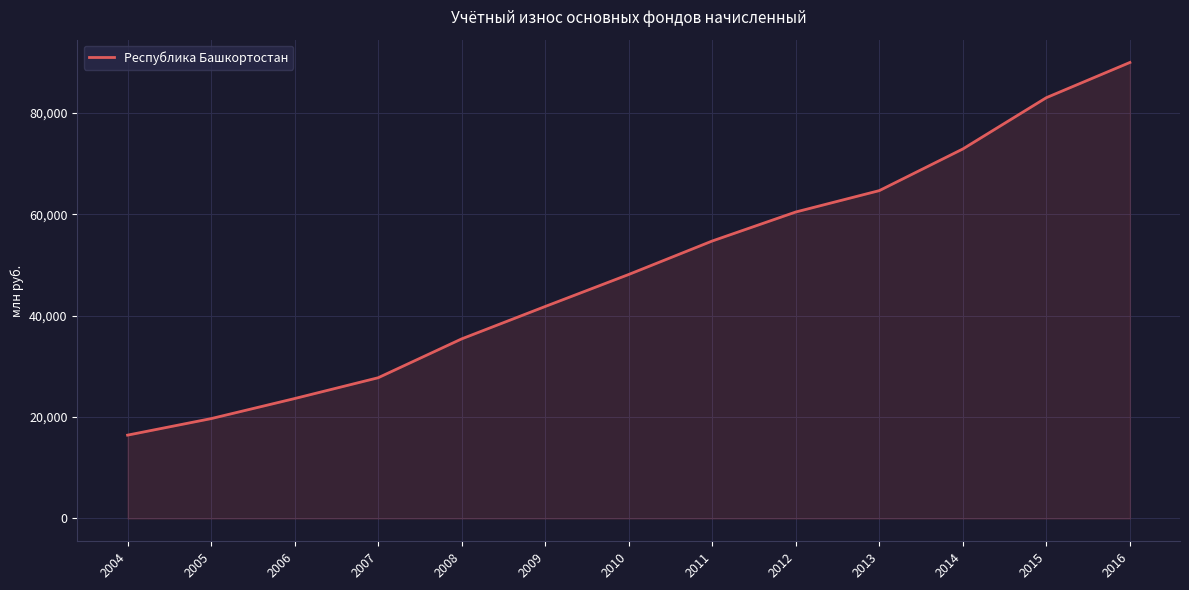

Approximately how many times larger is the value at 2014 compared to 2009?

1.7